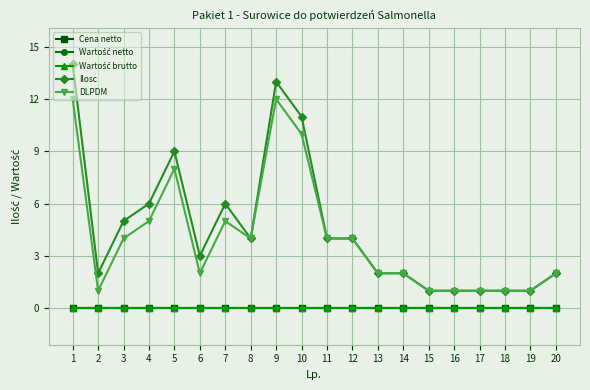

The Wartość brutto series shows 0 at 18. True or false?

True